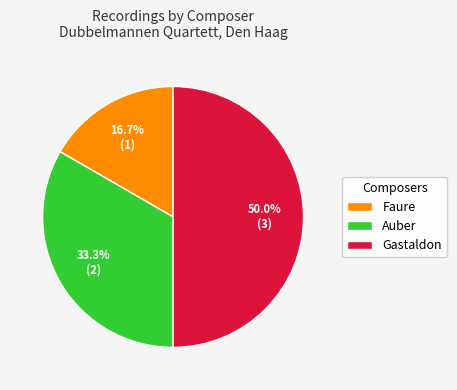

Rank the categories by value from highest to lowest.

Gastaldon, Auber, Faure